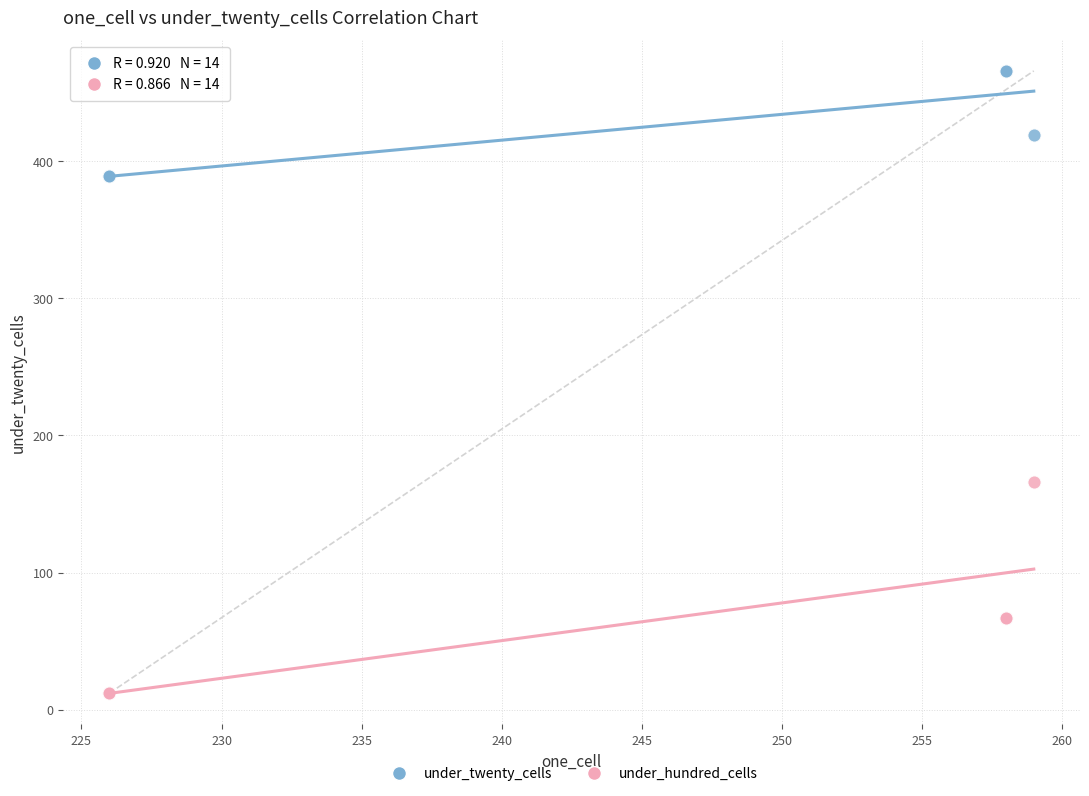

Which series has the widest spread of Y values?

under_hundred_cells